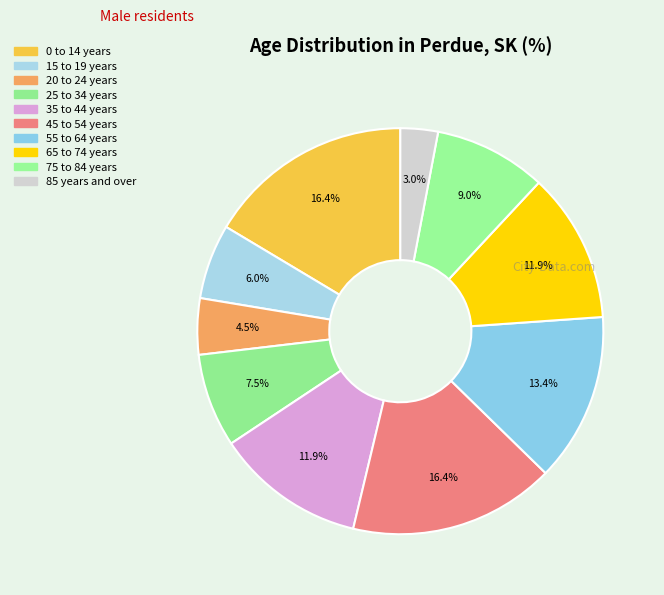

How many segments does this pie chart have?

10